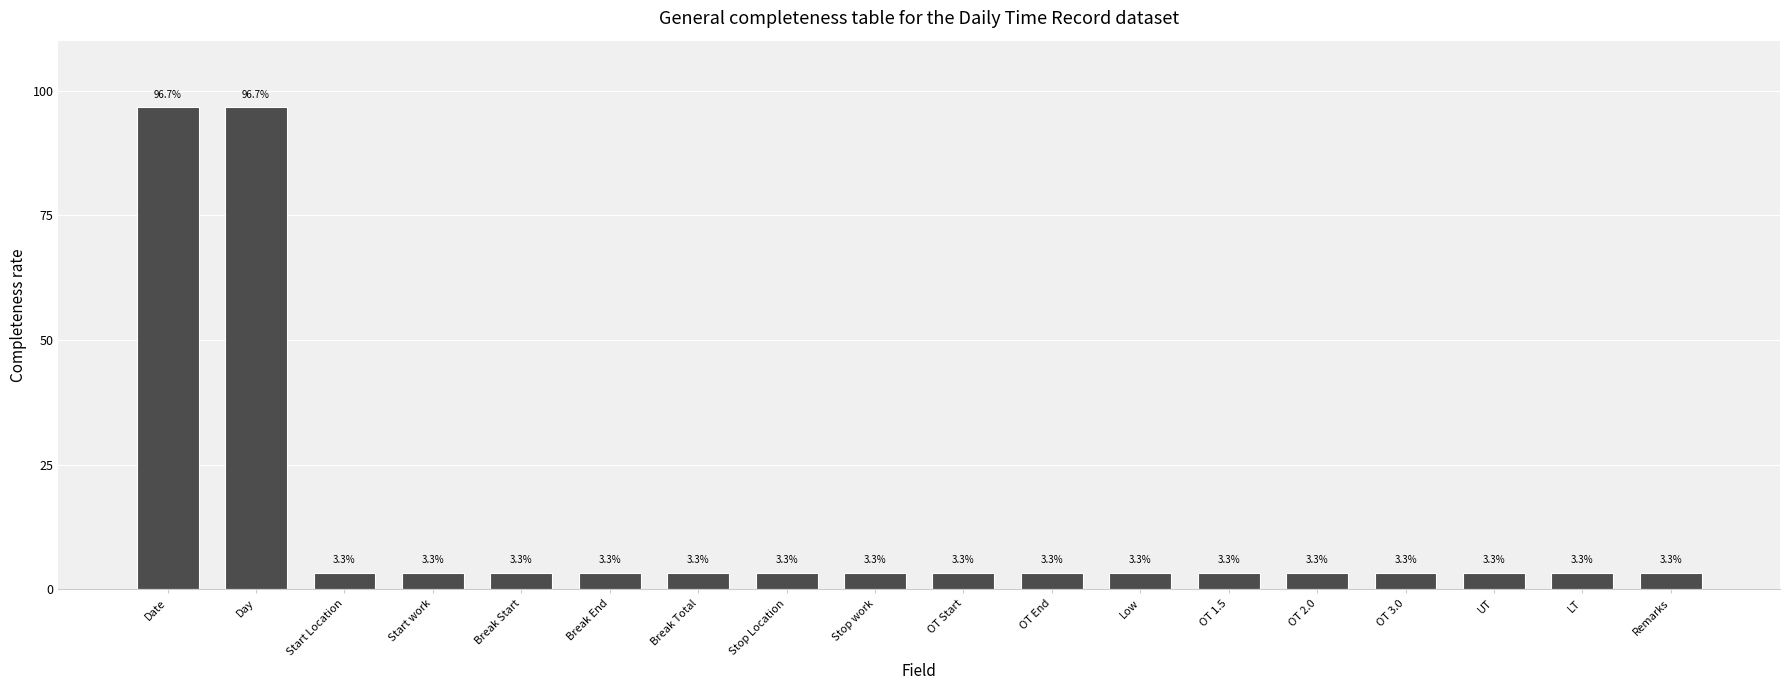

What is the label of the 9th bar from the right?

OT Start